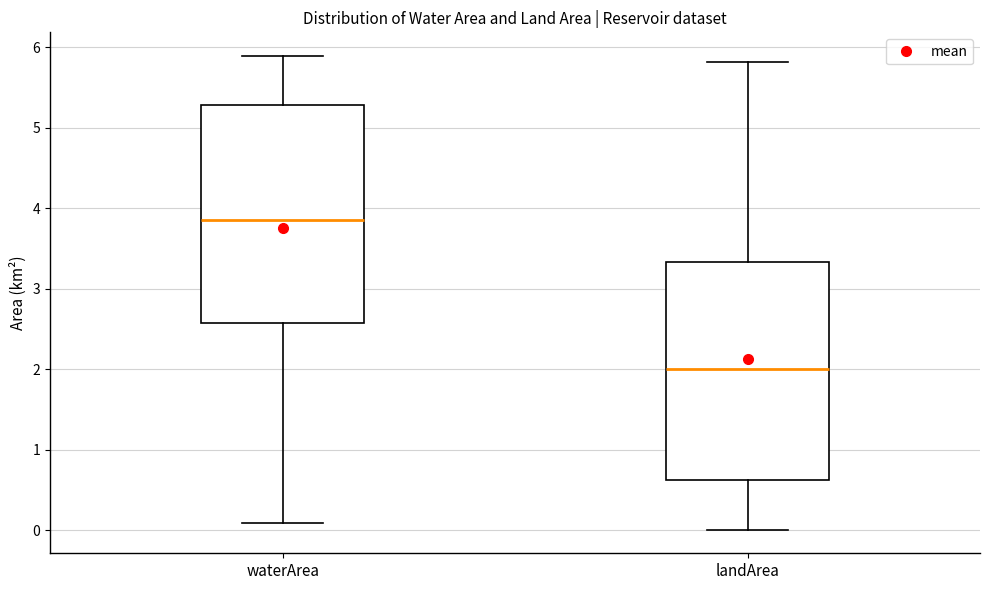

Reading left to right, transcribe this box plot: for each box, give where its median line is, the range the box spans, and where its two whiskers end, as read against the y-axis. The values are not printed on the chart, so give them approximately, as read against the axis.

waterArea: median 3.9, box 2.6 to 5.3, whiskers 0.1 to 5.9
landArea: median 2.0, box 0.6 to 3.3, whiskers 0.0 to 5.8